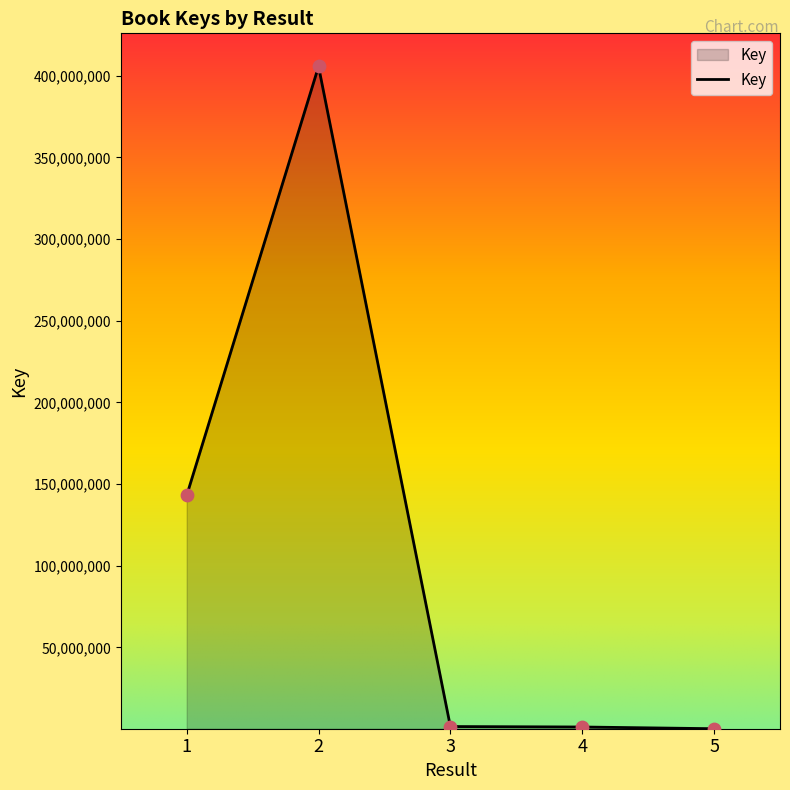

What is the change in value from 1 to 5?

-142836962